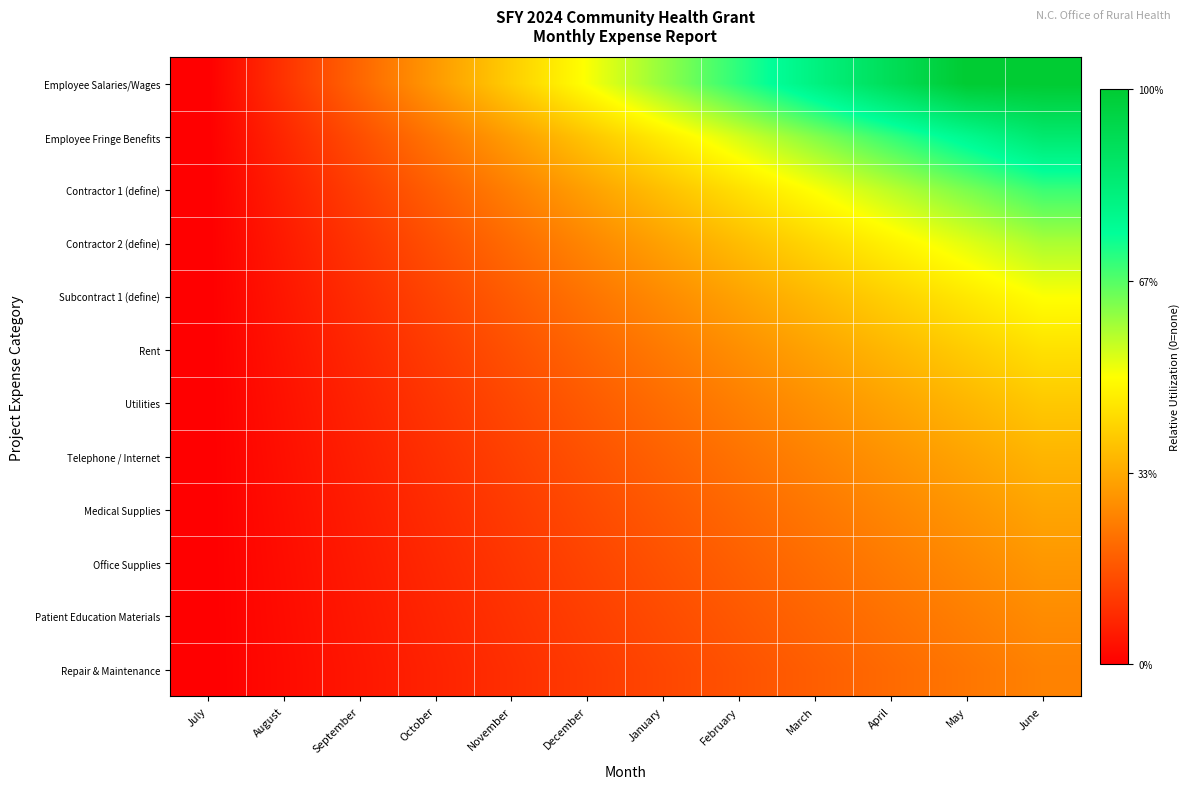

Which series has the largest total across all categories?

Employee Salaries/Wages